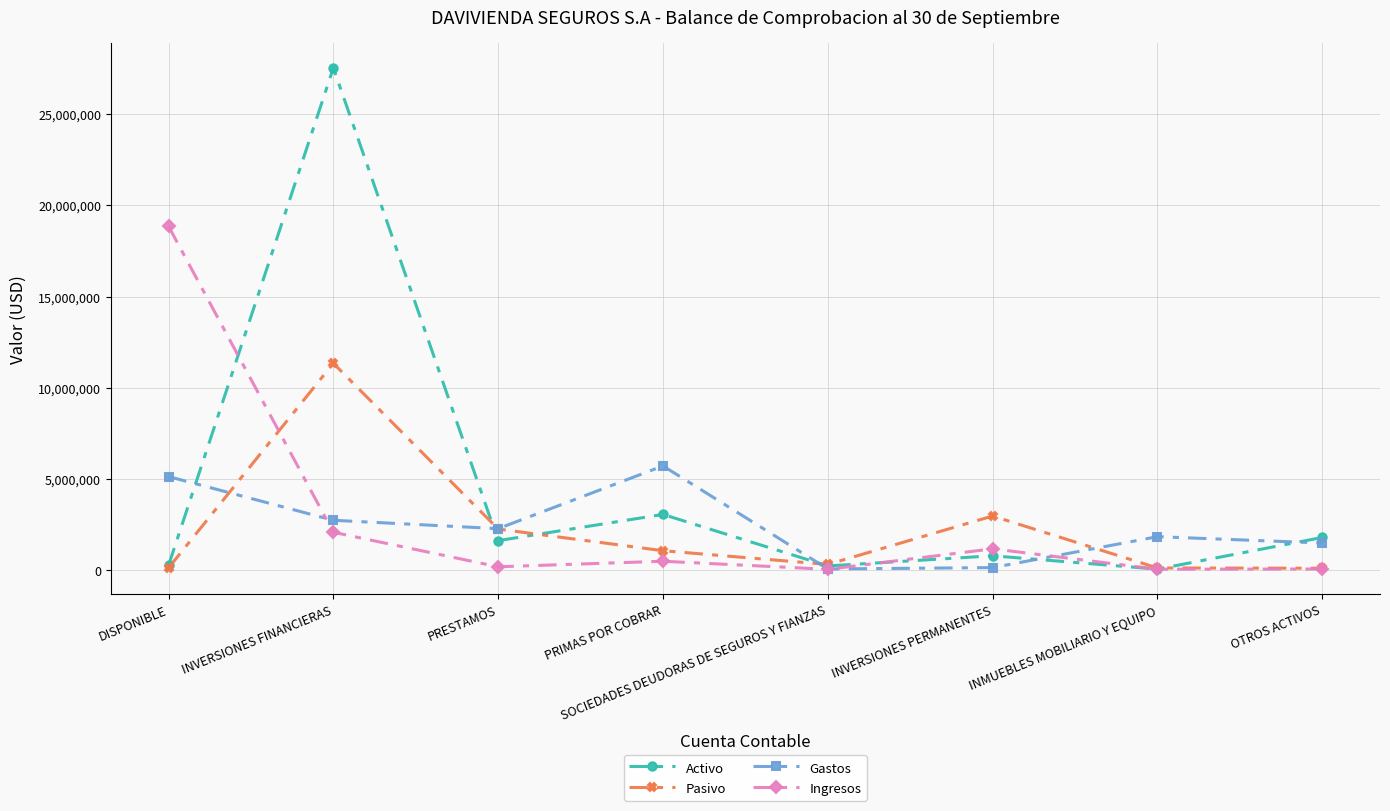

What position from the left is INVERSIONES FINANCIERAS?

2